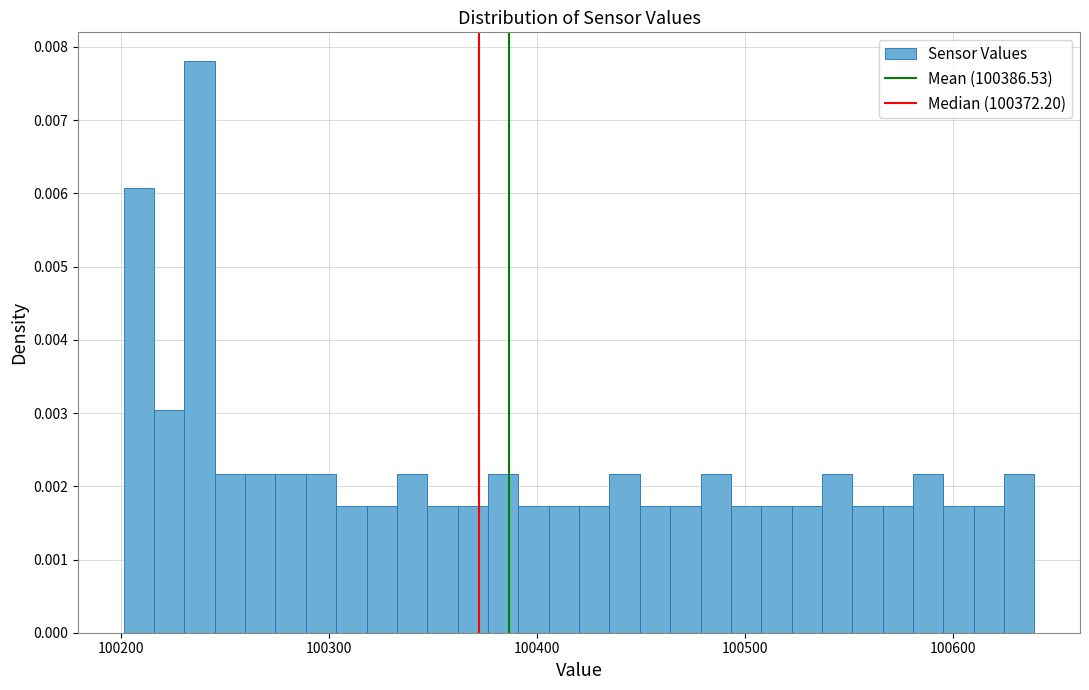

Around what value on the x-axis is the tallest bar? Give the approximate position of its centre, as read against the axis.

100240